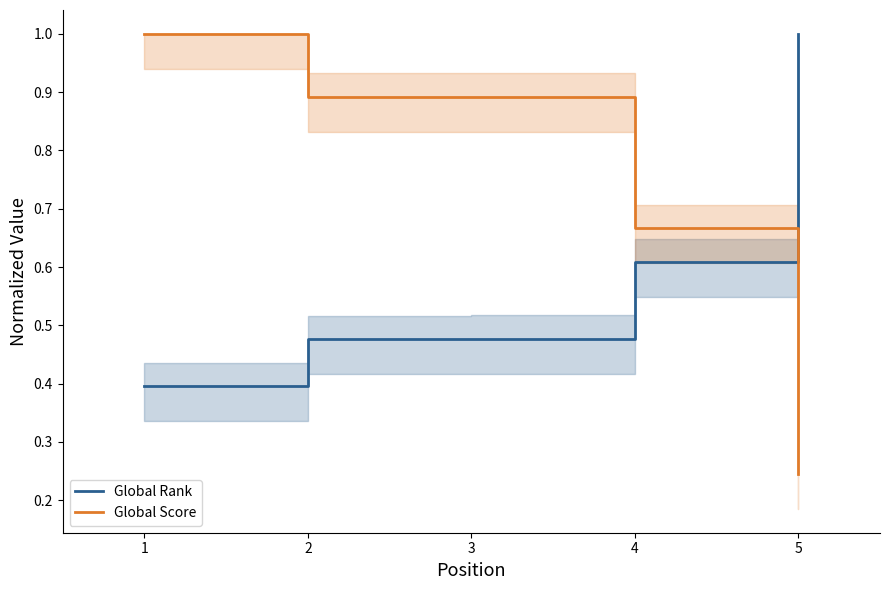

What is the value of the Global Rank point at the 1st from the left?

0.4